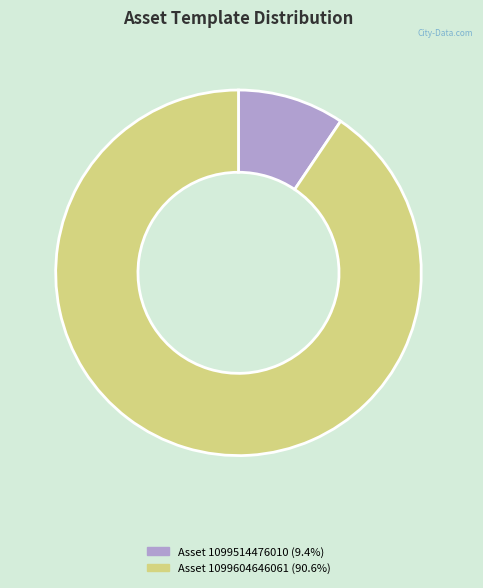

Is there a majority slice in this chart?

Yes